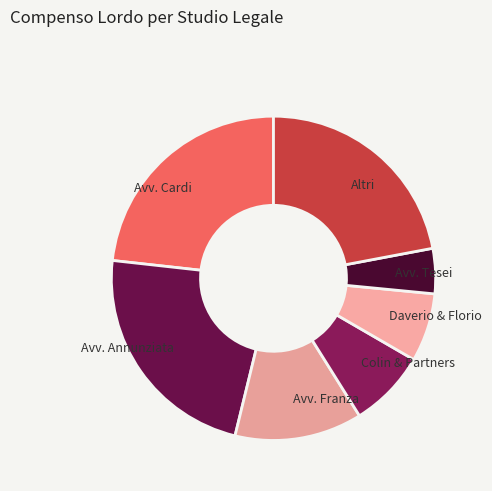

True or false: Colin & Partners accounts for 8% of the total.

True